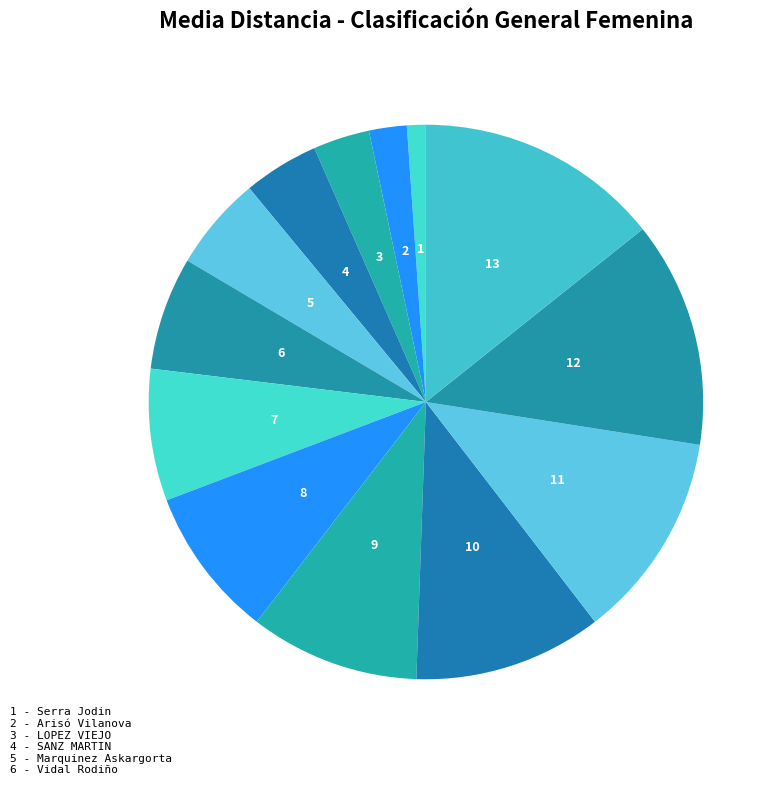

Count the number of slices in the pie.

13